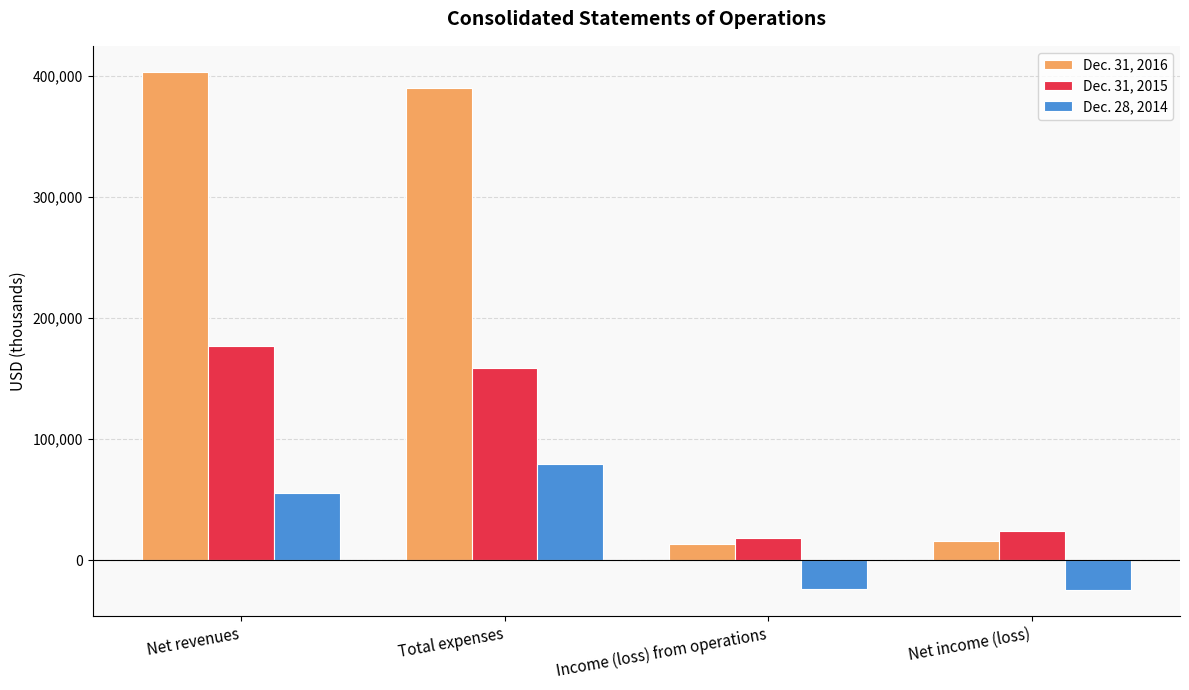

How many groups of bars are there?

4